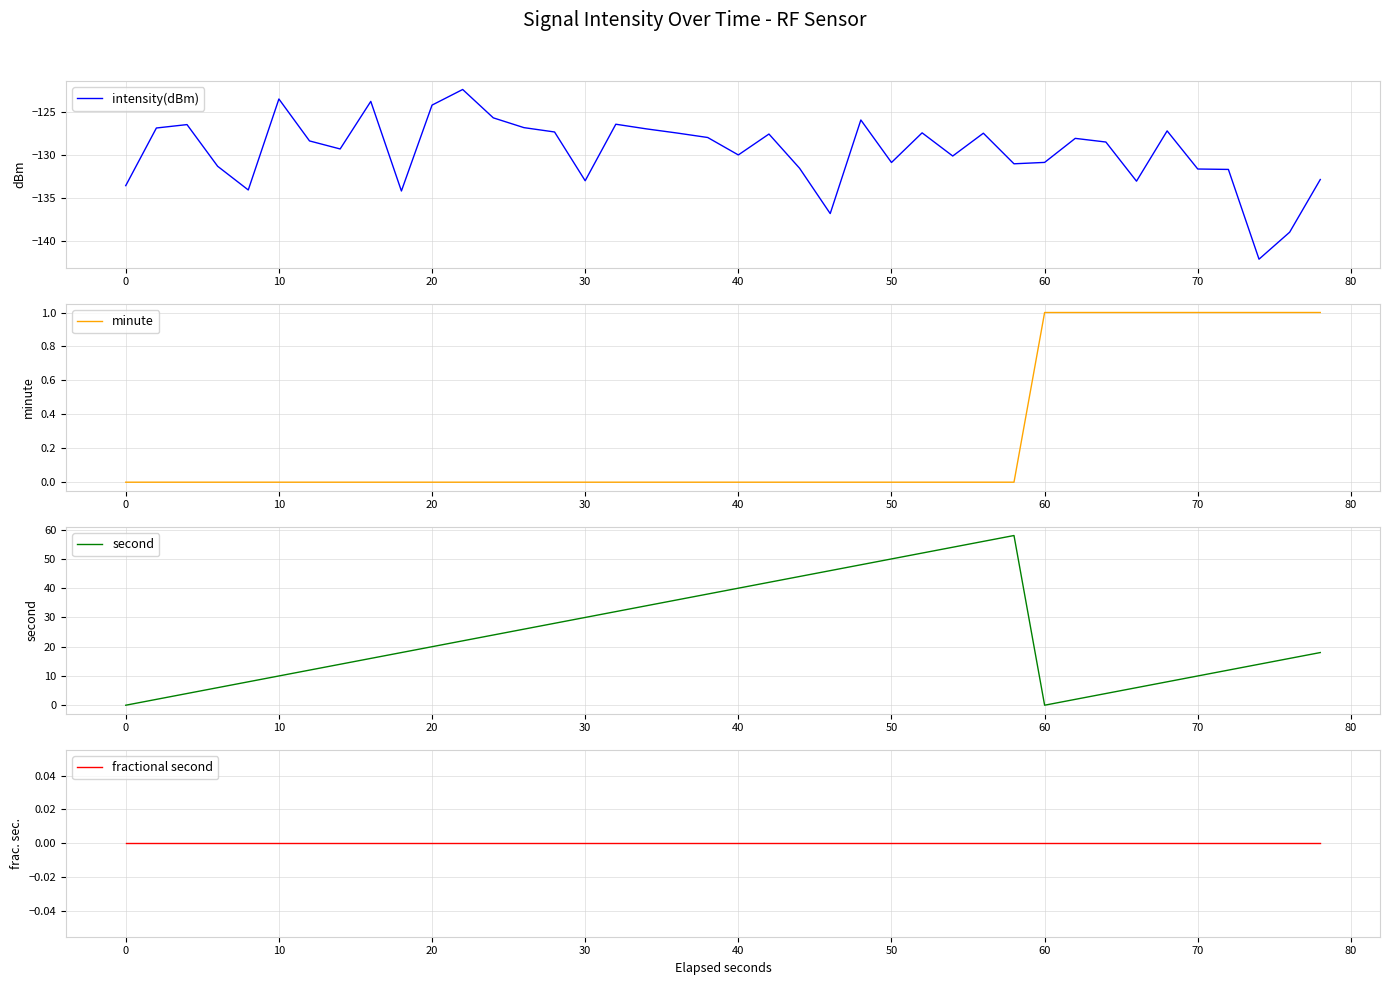

How many lines are shown in the chart?

4